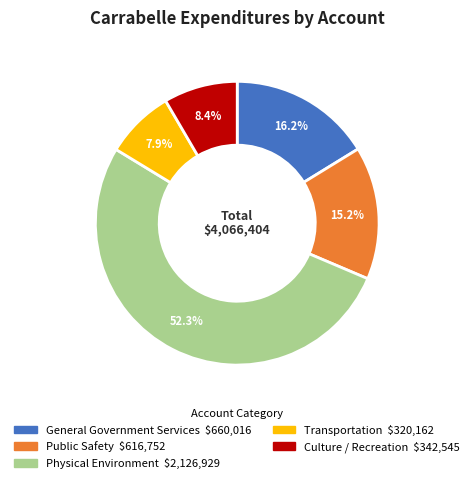

True or false: Culture / Recreation accounts for 8% of the total.

True